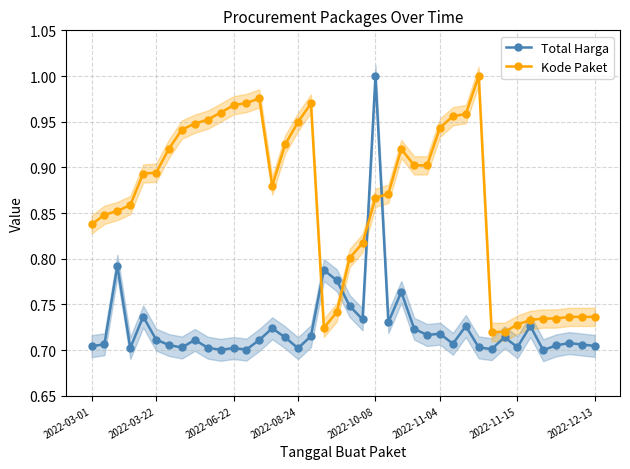

True or false: Kode Paket and Total Harga intersect in this chart.

True